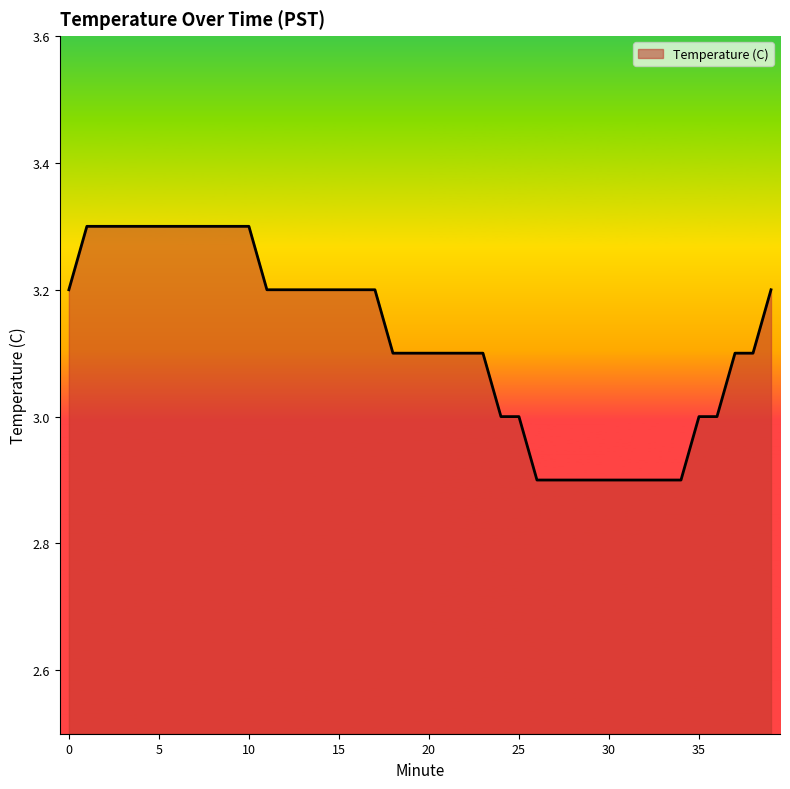

How many lines are shown in the chart?

1